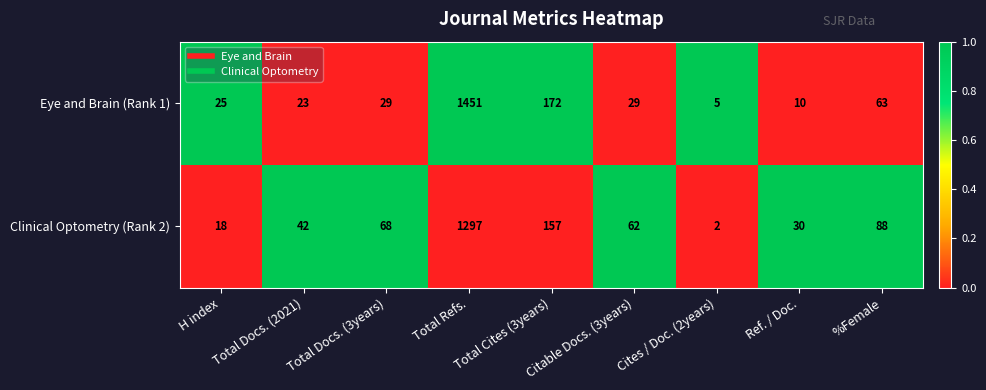

The Eye and Brain (Rank 1) series shows 14 at Total Docs. (2021). True or false?

False